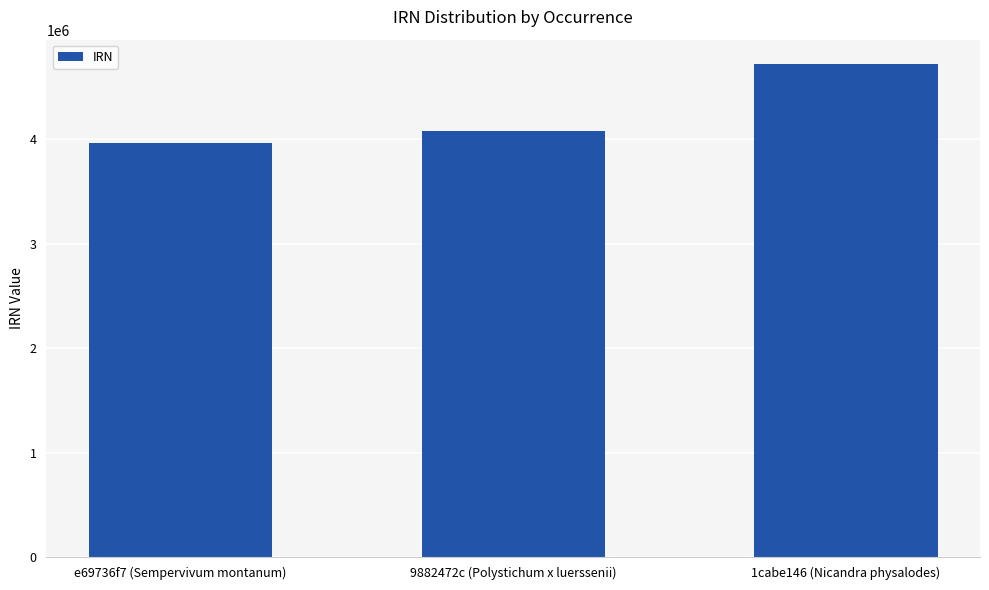

True or false: the data shows 2303566 at 1cabe146 (Nicandra physalodes).

False